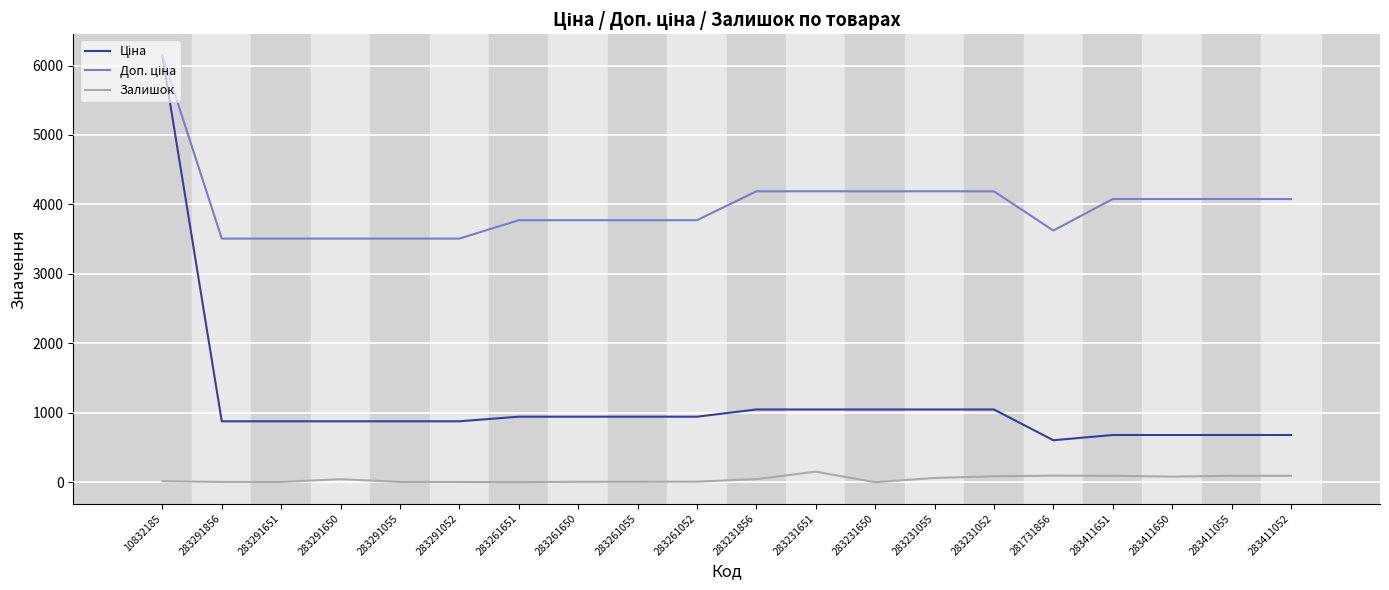

Is it true that Залишок equals 6.0 at 283261650?

True